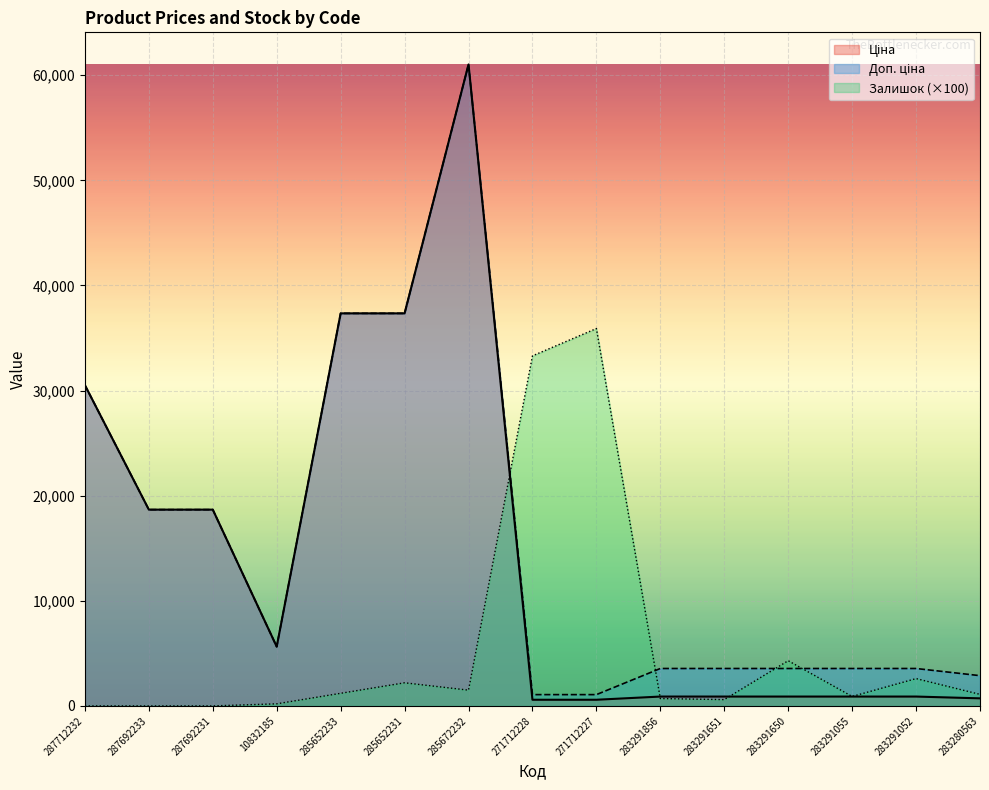

What is the difference between the maximum and minimum values in the Ціна series?

60438.7